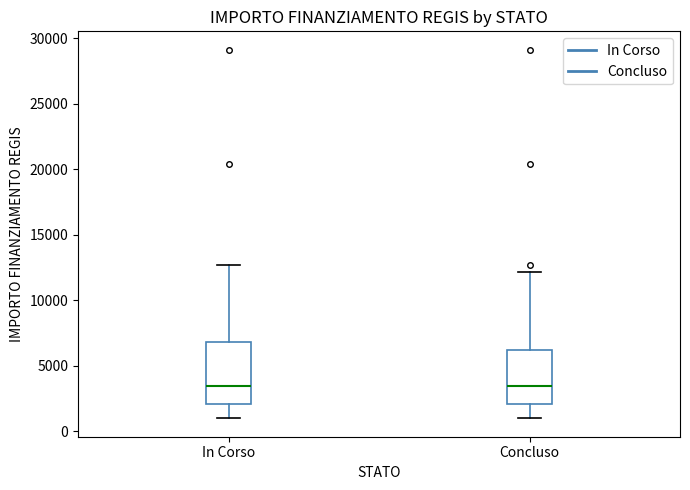

Which box is the tallest, from its lower edge to its upper edge?

In Corso